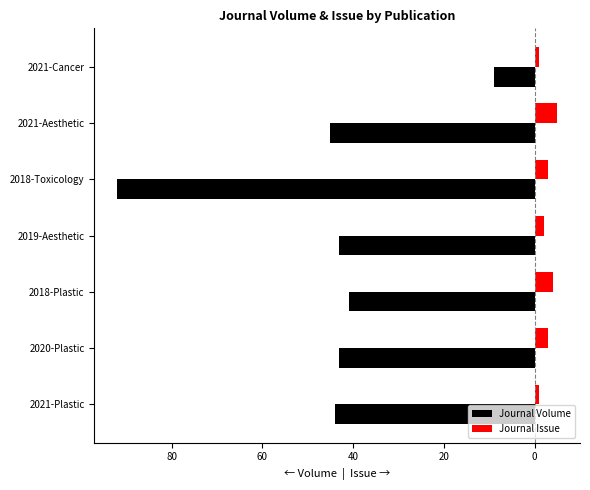

What is the difference between the maximum and minimum values in the Journal Issue series?

4